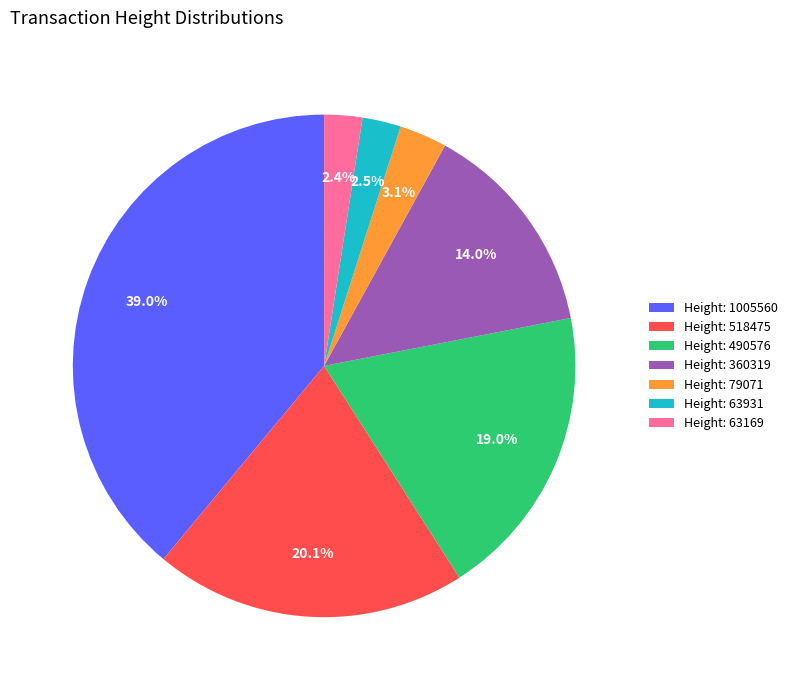

How many slices are in this pie chart?

7